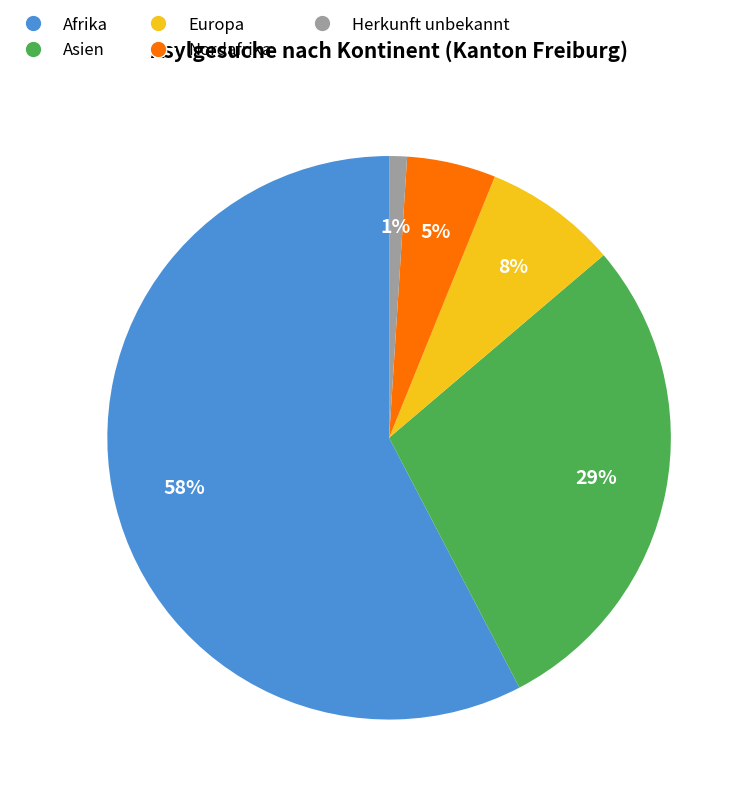

To the nearest percent, what is the average slice percentage?

20%